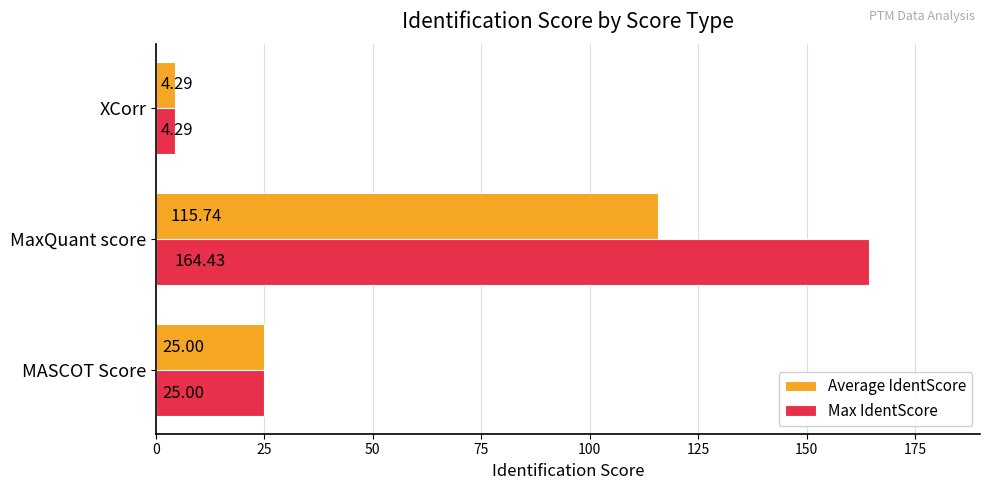

Rank the categories by Max IdentScore value from highest to lowest.

MaxQuant score, MASCOT Score, XCorr